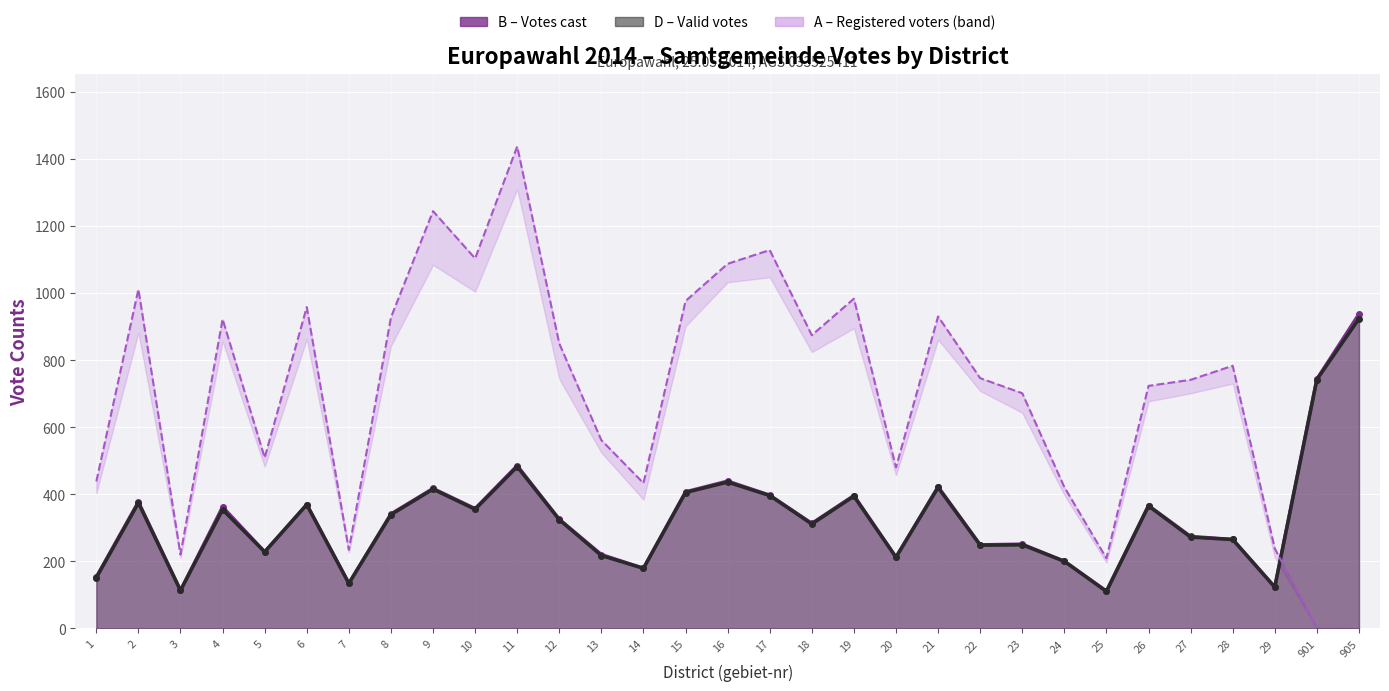

What is the difference between the second highest and second lowest values in the D line series?

629